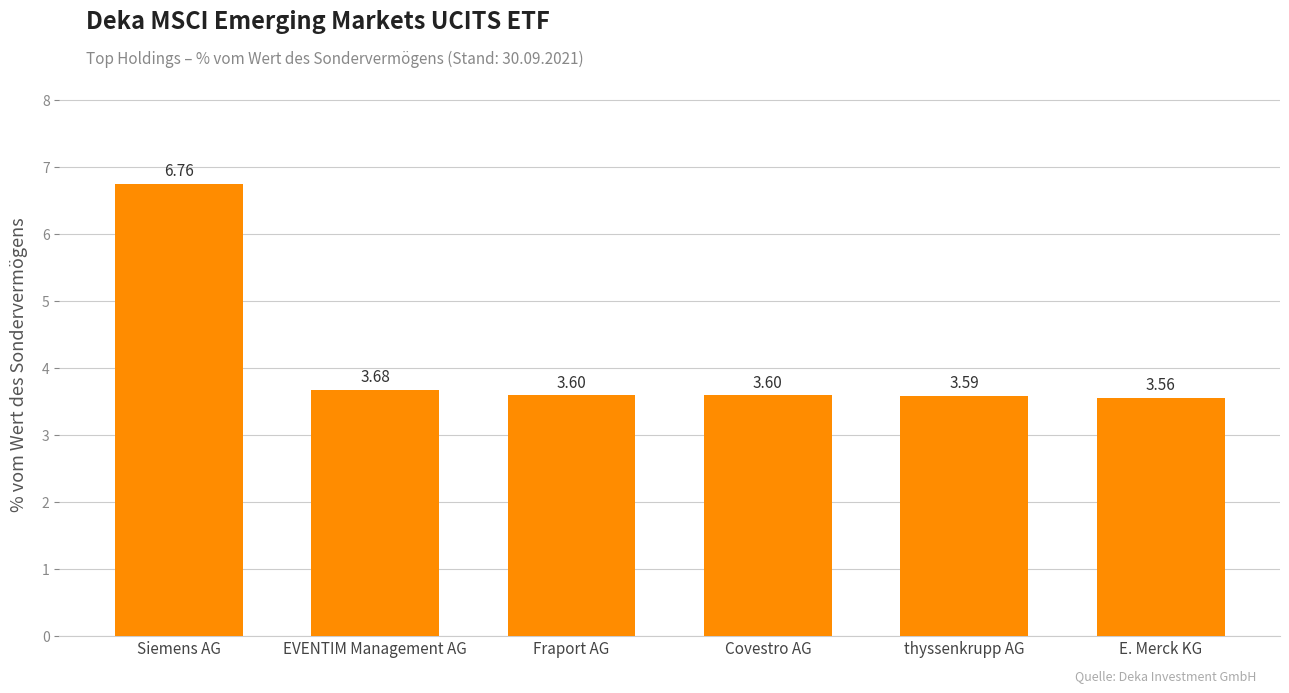

Is it true that the value at E. Merck KG is 5.4?

False